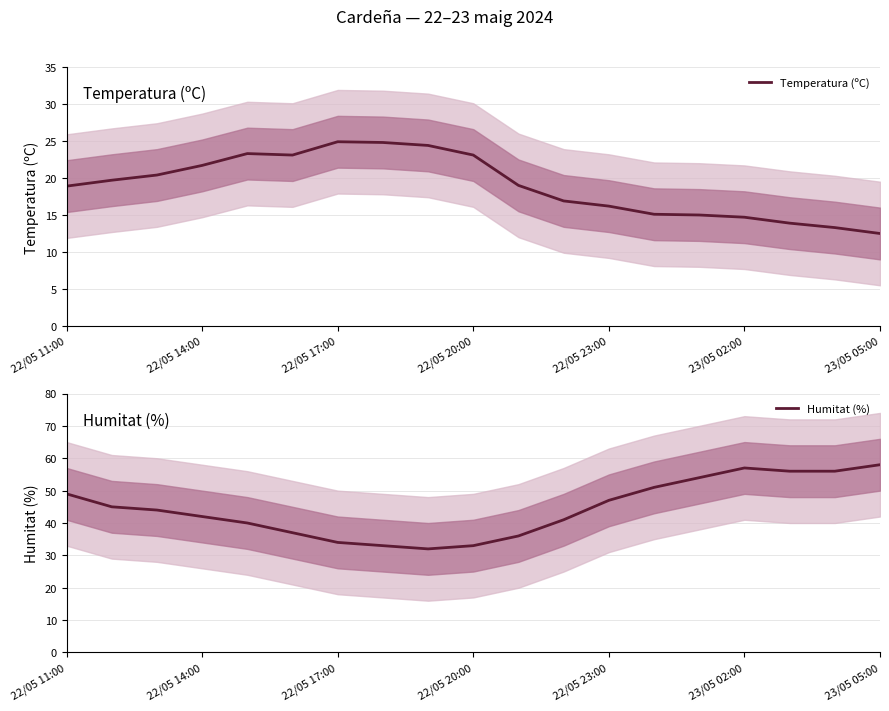

What is the average value of the Temperatura (ºC) series?

19.0